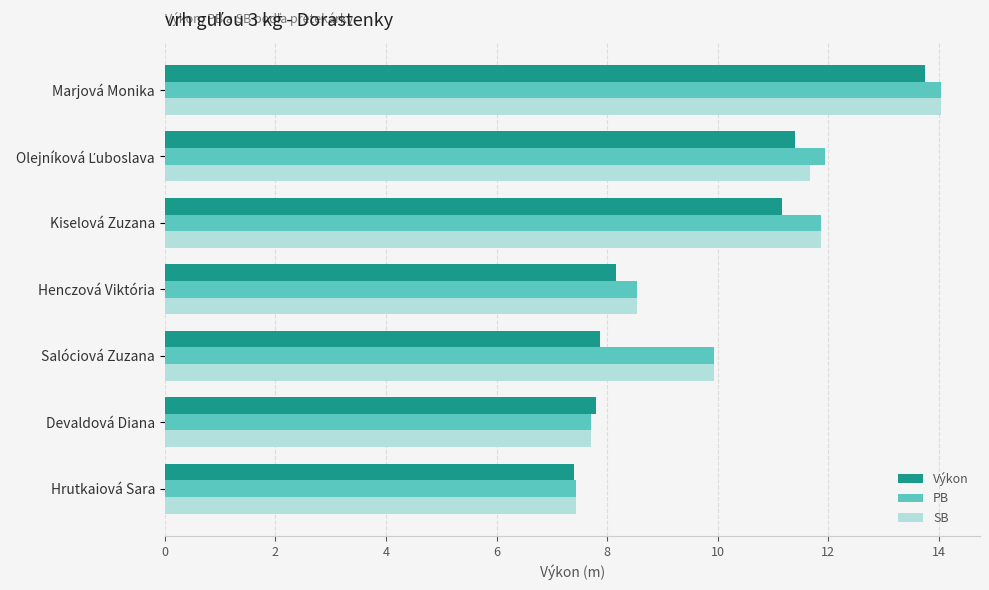

How many data points in PB are above 9?

4